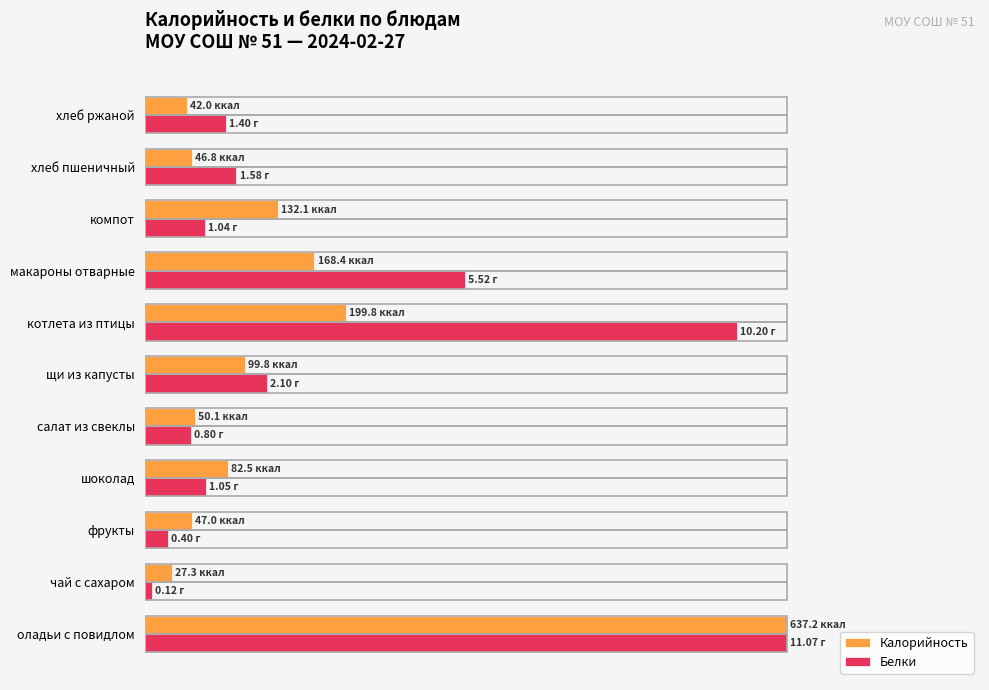

What are all the series names shown in the legend?

Калорийность, Белки